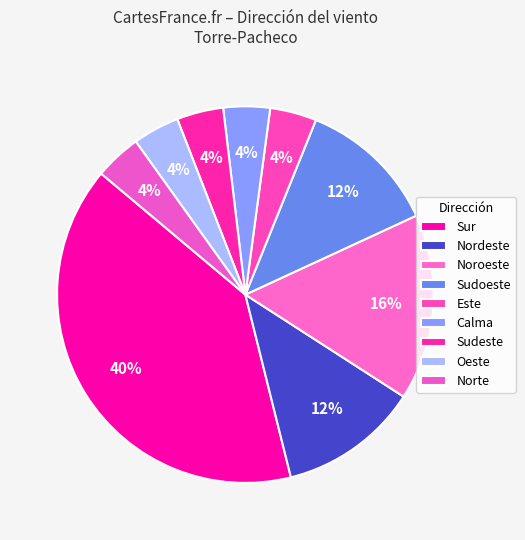

Count the number of slices in the pie.

9